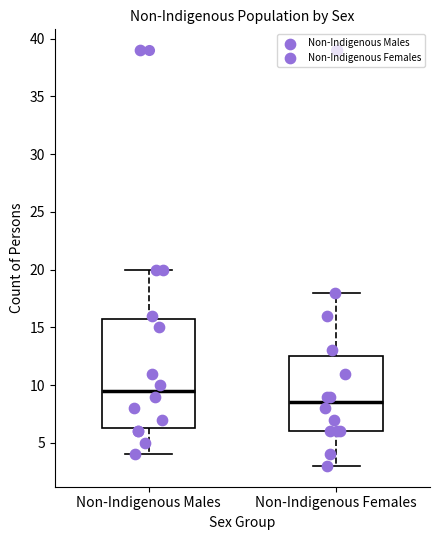

Which box has the lowest median line?

Non-Indigenous Females